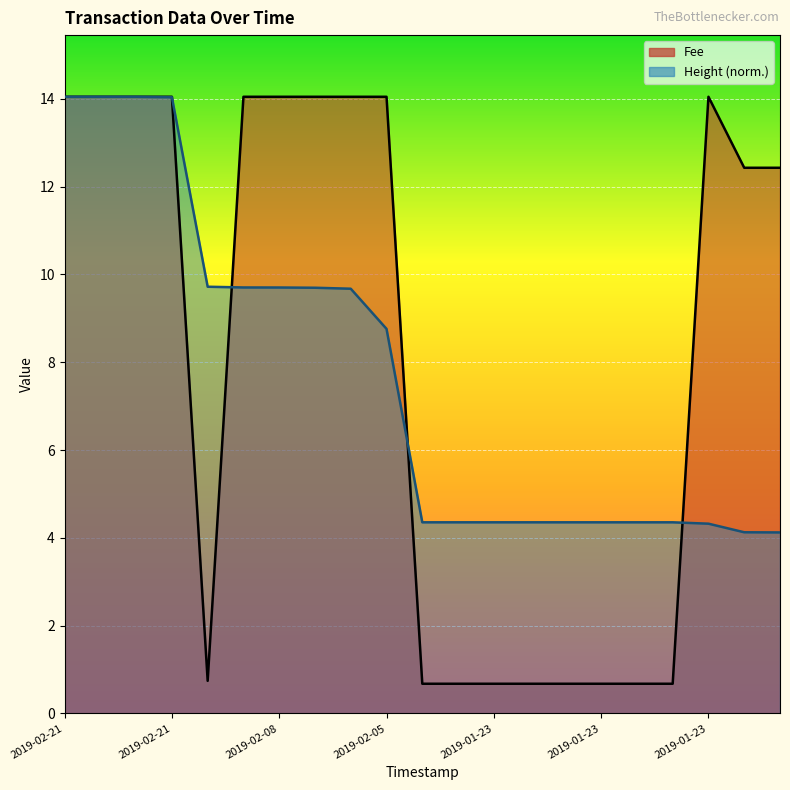

True or false: Height has more than 1 interior local peaks.

False